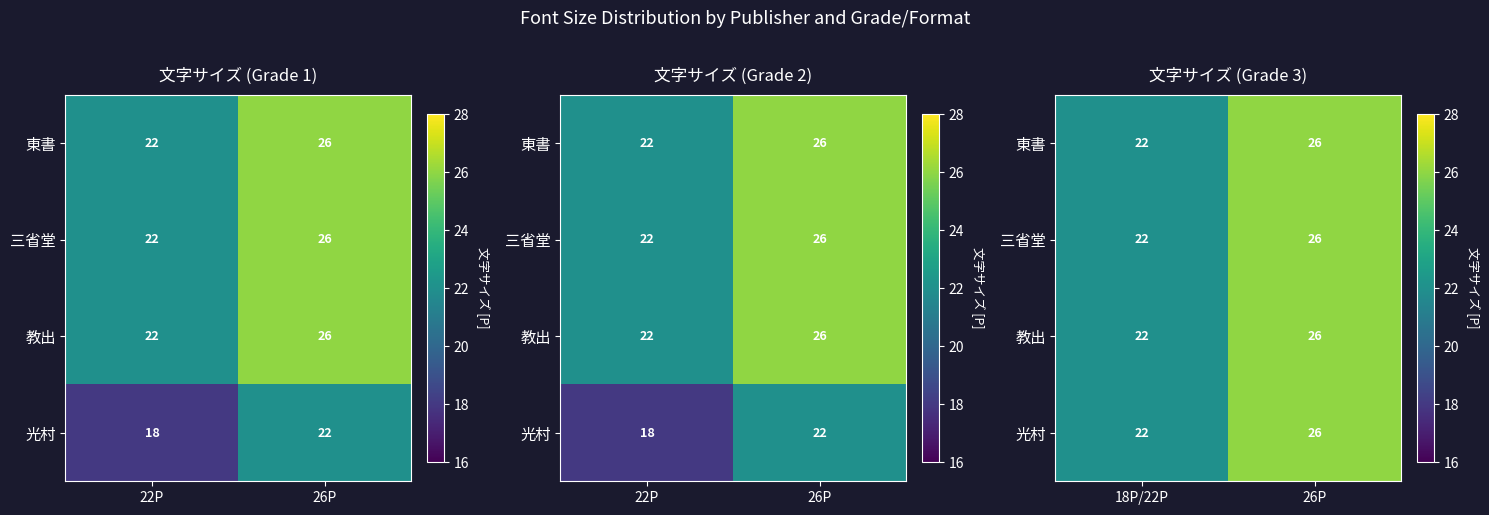

What is the average value of the 光村 series?

24